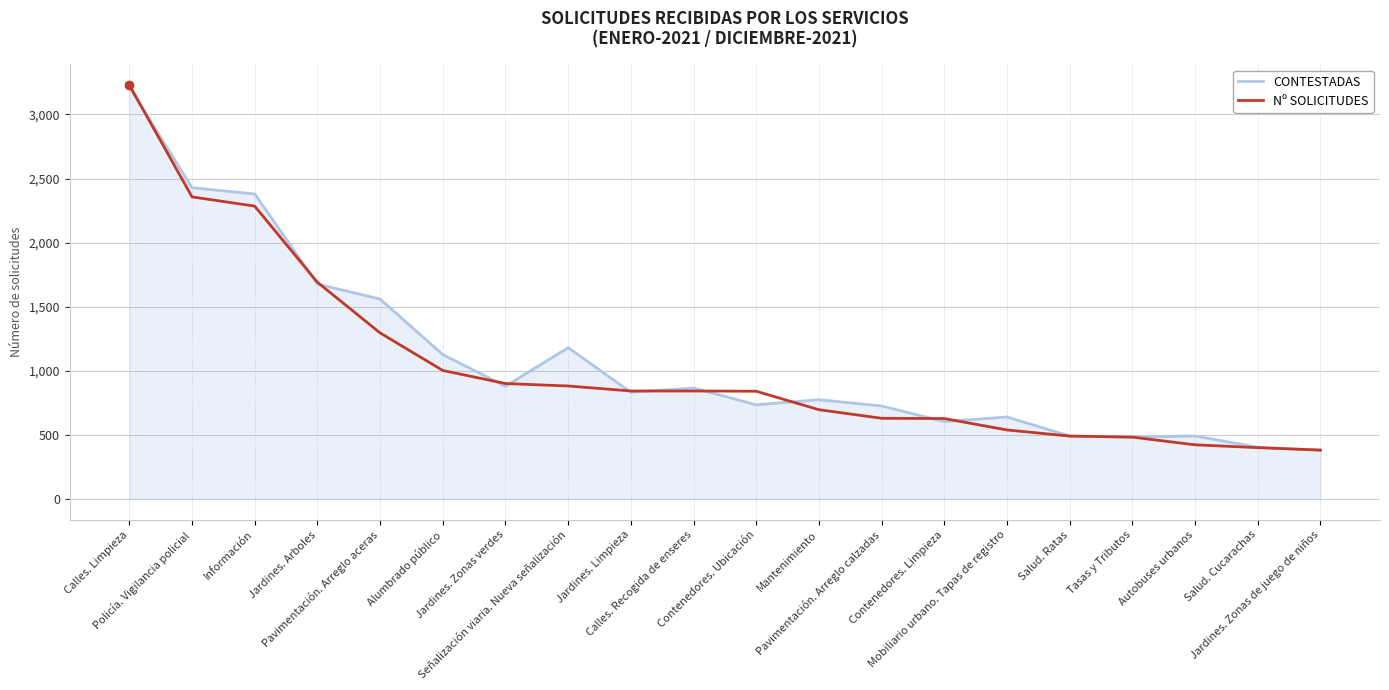

What is the lowest value of the Nº SOLICITUDES series?

382